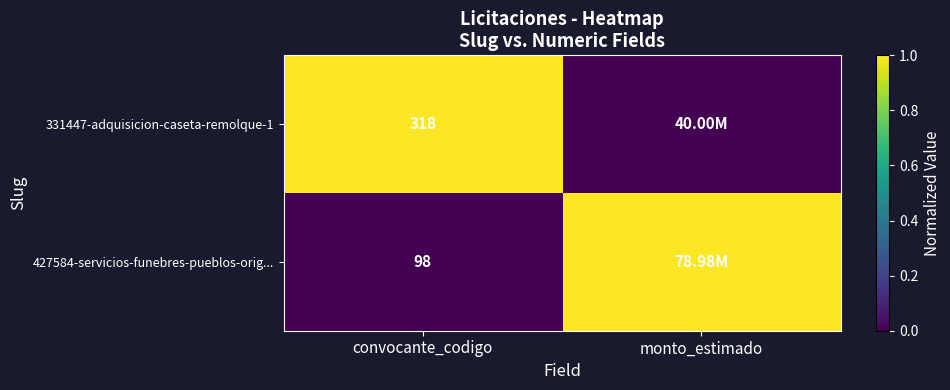

What is the difference between the highest and lowest values at convocante_codigo?

220